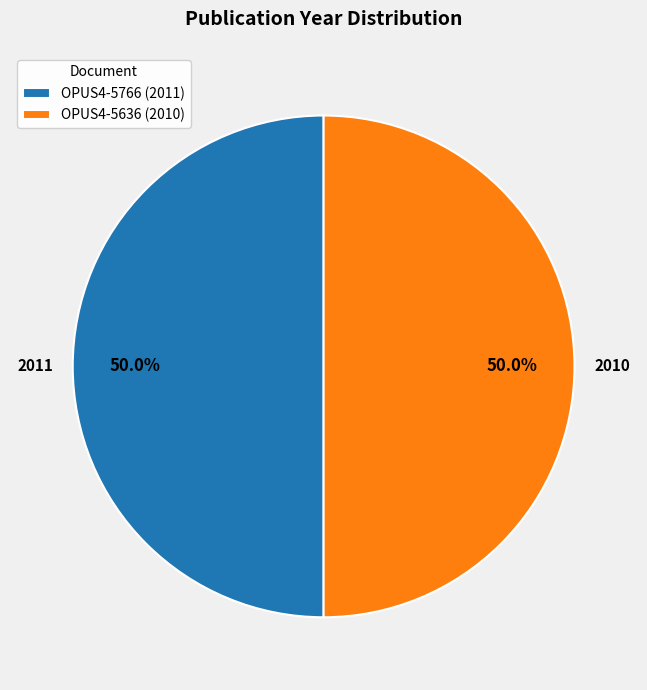

What is the total percentage of OPUS4-5766 (2011) and OPUS4-5636 (2010)?

100.0%